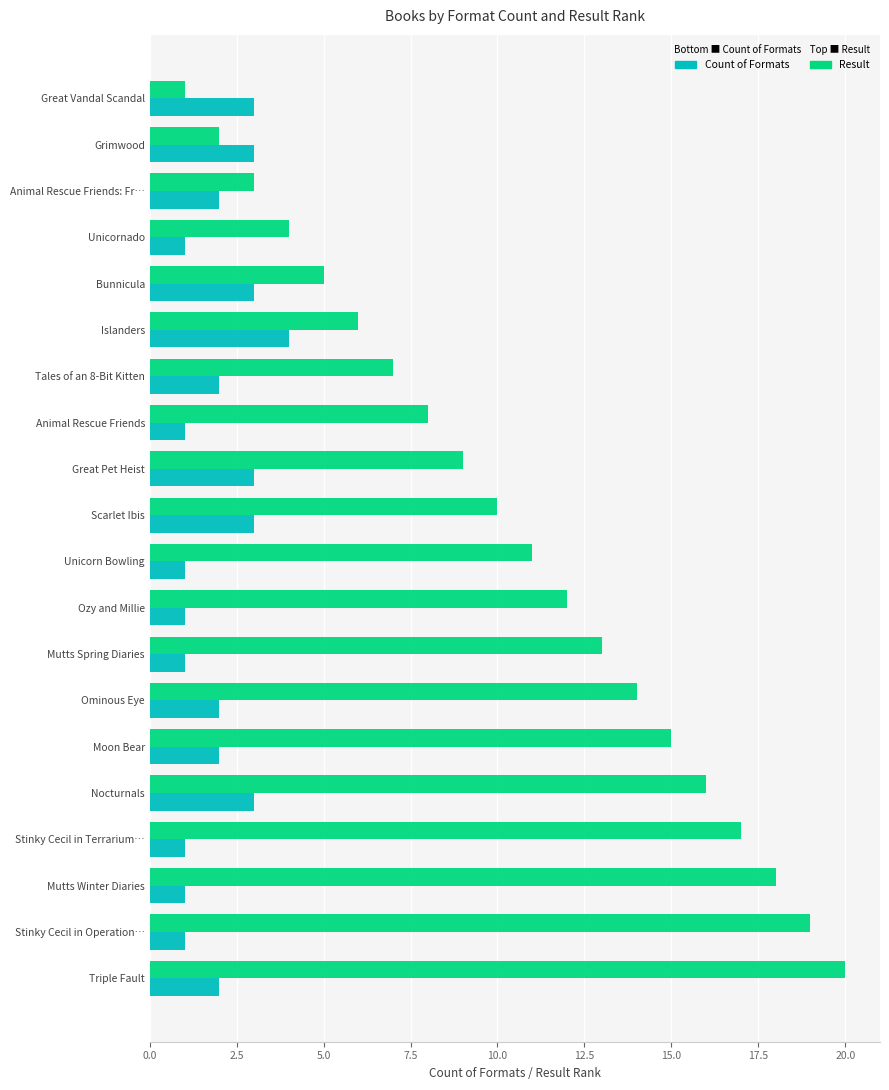

Is it true that Count of Formats equals 1 at Stinky Cecil in Operation…?

True